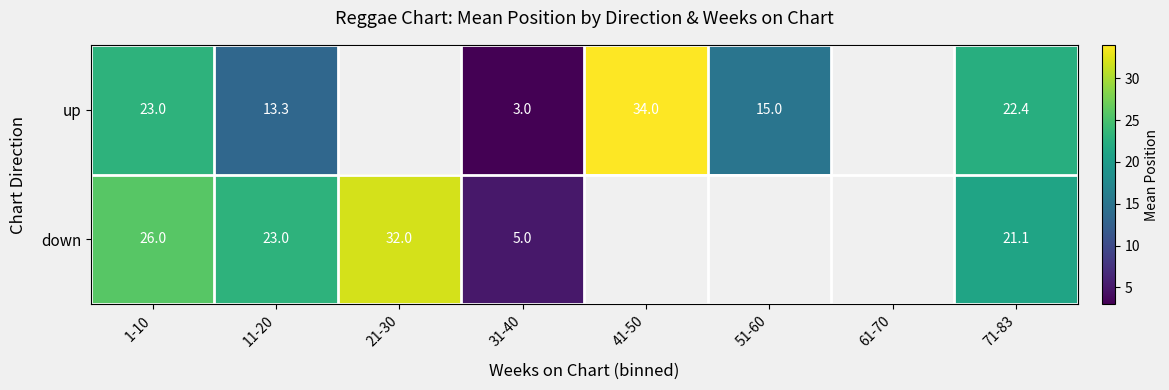

At which category does the chart reach its peak across all series?

41-50